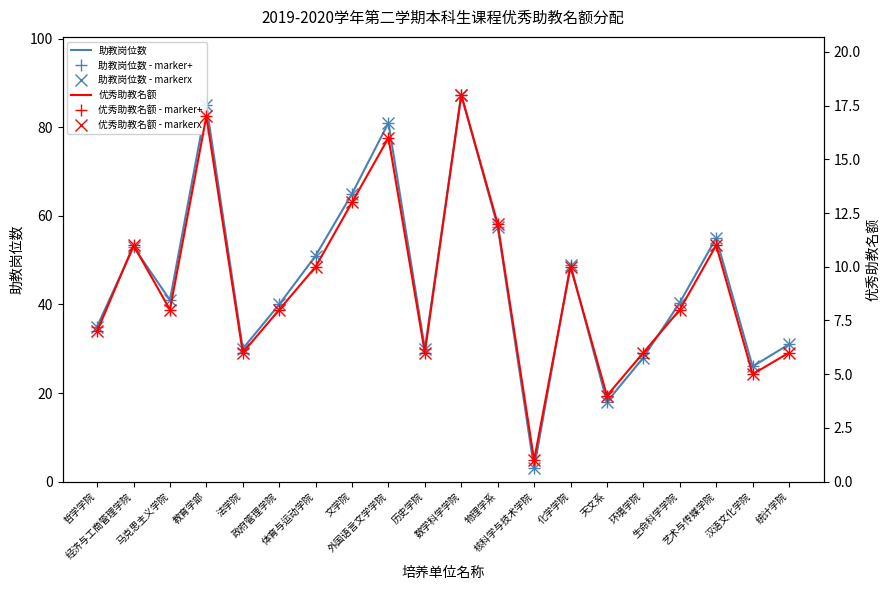

At which category is the sum across all series the highest?

数学科学学院